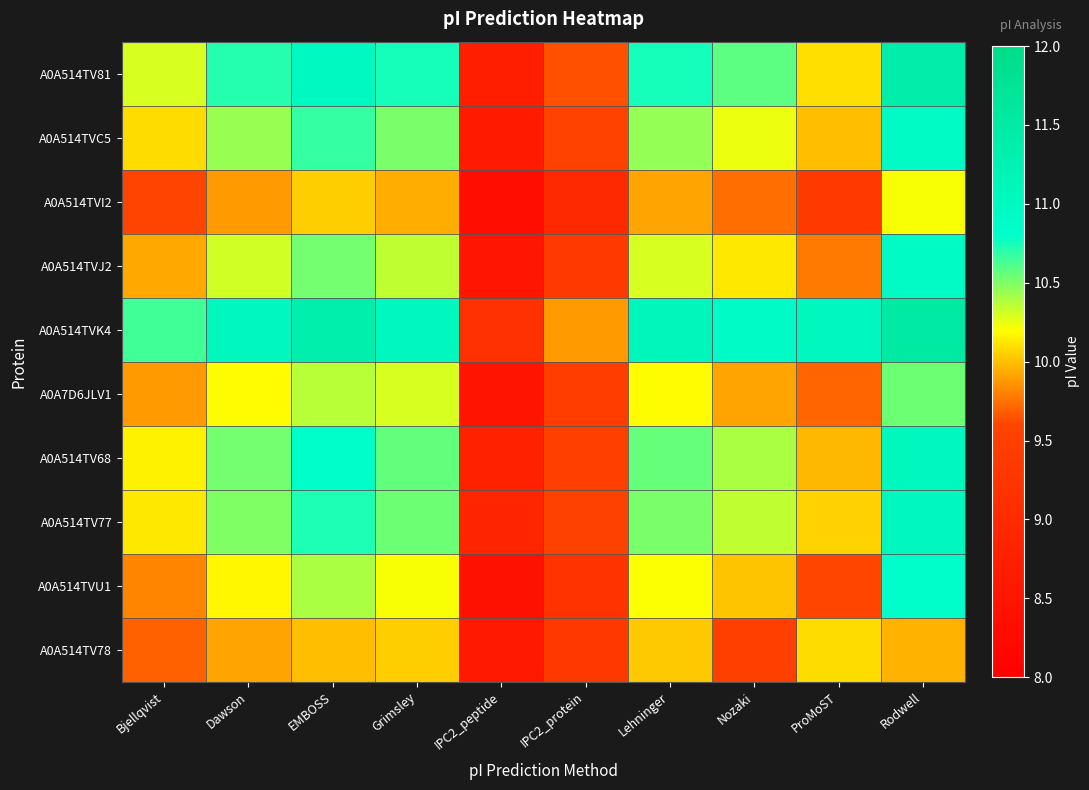

Reading left to right, extract all data points from this chart.

A0A514TV81: Bjellqvist=10.3	Dawson=10.7	EMBOSS=11.0	Grimsley=10.7	IPC2_peptide=8.7	IPC2_protein=9.6	Lehninger=10.7	Nozaki=10.6	ProMoST=10.1	Rodwell=11.4
A0A514TVC5: Bjellqvist=10.1	Dawson=10.4	EMBOSS=10.7	Grimsley=10.5	IPC2_peptide=8.6	IPC2_protein=9.6	Lehninger=10.5	Nozaki=10.2	ProMoST=10.0	Rodwell=10.9
A0A514TVI2: Bjellqvist=9.6	Dawson=9.9	EMBOSS=10.0	Grimsley=9.9	IPC2_peptide=8.3	IPC2_protein=9.0	Lehninger=9.9	Nozaki=9.7	ProMoST=9.4	Rodwell=10.2
A0A514TVJ2: Bjellqvist=9.9	Dawson=10.3	EMBOSS=10.5	Grimsley=10.3	IPC2_peptide=8.5	IPC2_protein=9.4	Lehninger=10.3	Nozaki=10.1	ProMoST=9.8	Rodwell=10.9
A0A514TVK4: Bjellqvist=10.6	Dawson=11.0	EMBOSS=11.3	Grimsley=11.0	IPC2_peptide=9.2	IPC2_protein=9.9	Lehninger=11.1	Nozaki=10.9	ProMoST=11.0	Rodwell=11.5
A0A7D6JLV1: Bjellqvist=9.9	Dawson=10.2	EMBOSS=10.4	Grimsley=10.3	IPC2_peptide=8.5	IPC2_protein=9.5	Lehninger=10.2	Nozaki=9.9	ProMoST=9.7	Rodwell=10.5
A0A514TV68: Bjellqvist=10.2	Dawson=10.5	EMBOSS=10.8	Grimsley=10.6	IPC2_peptide=8.8	IPC2_protein=9.5	Lehninger=10.6	Nozaki=10.4	ProMoST=10.0	Rodwell=11.1
A0A514TV77: Bjellqvist=10.1	Dawson=10.5	EMBOSS=10.7	Grimsley=10.5	IPC2_peptide=8.9	IPC2_protein=9.5	Lehninger=10.5	Nozaki=10.3	ProMoST=10.1	Rodwell=11.0
A0A514TVU1: Bjellqvist=9.8	Dawson=10.2	EMBOSS=10.4	Grimsley=10.2	IPC2_peptide=8.4	IPC2_protein=9.2	Lehninger=10.2	Nozaki=10.0	ProMoST=9.6	Rodwell=10.8
A0A514TV78: Bjellqvist=9.7	Dawson=9.9	EMBOSS=10.0	Grimsley=10.0	IPC2_peptide=8.6	IPC2_protein=9.3	Lehninger=10.0	Nozaki=9.5	ProMoST=10.1	Rodwell=10.0